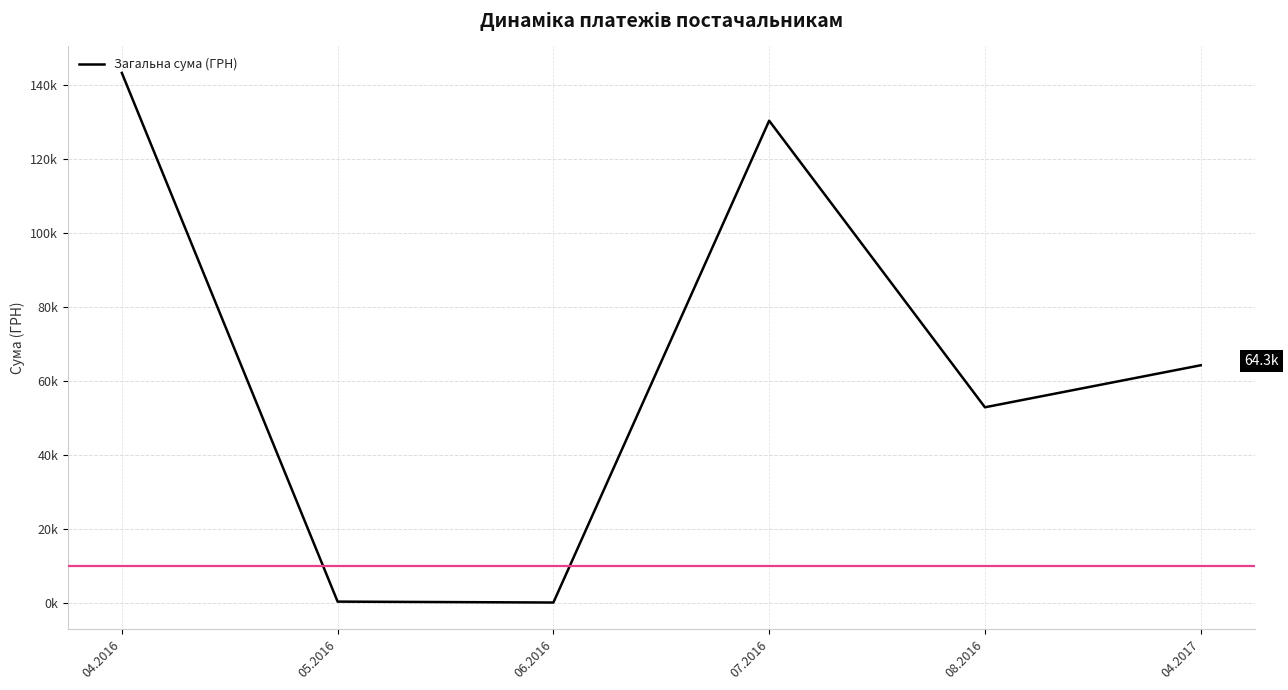

Is this an area chart (filled region under the line)?

No